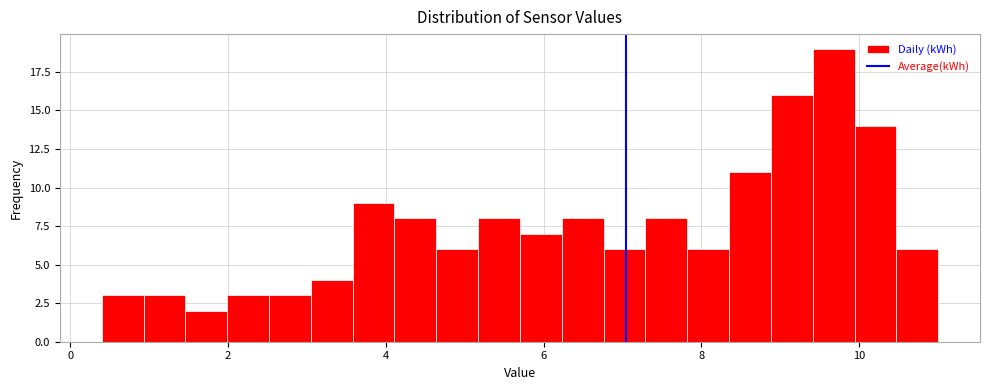

Around what value on the x-axis is the tallest bar? Give the approximate position of its centre, as read against the axis.

9.6